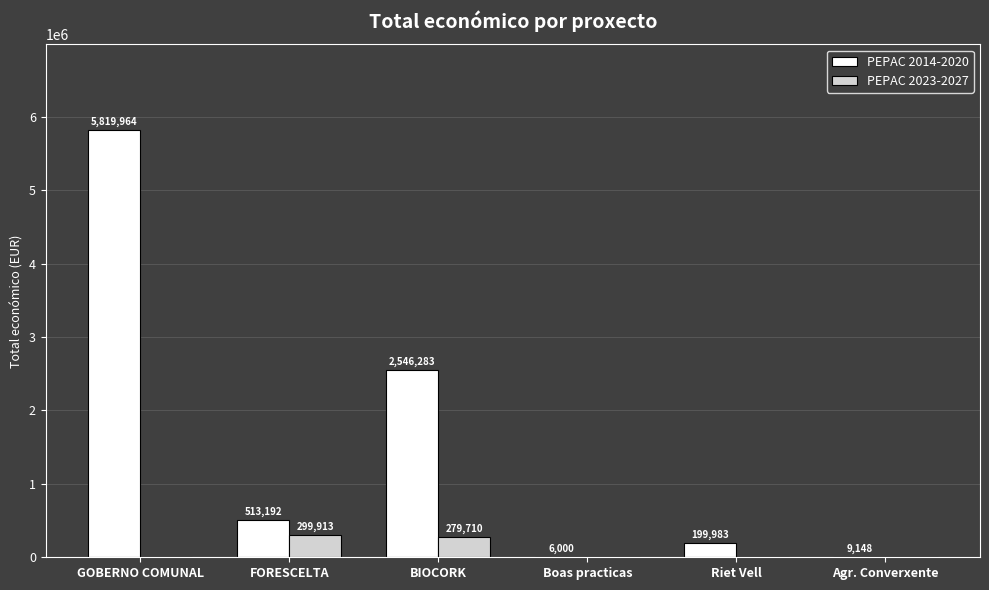

At which label does PEPAC 2014-2020 first exceed 513192?

GOBERNO COMUNAL